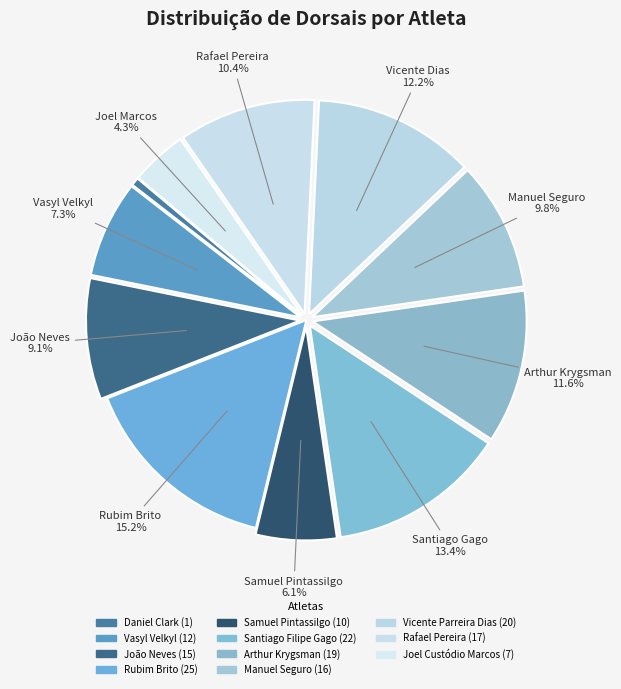

How many segments does this pie chart have?

11